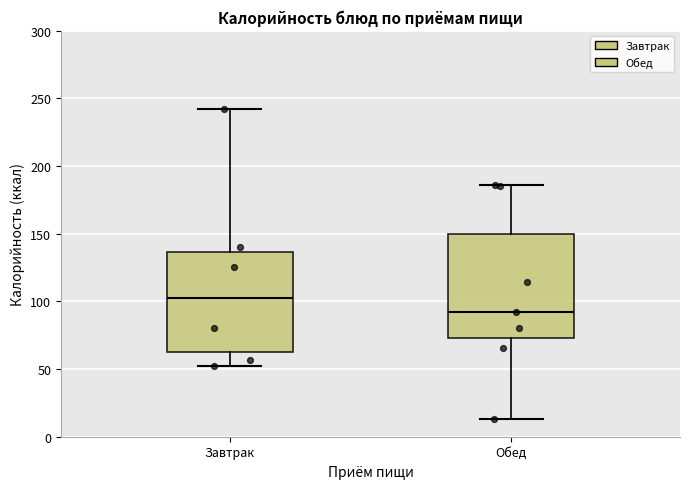

Which box's median line is the lowest?

Обед